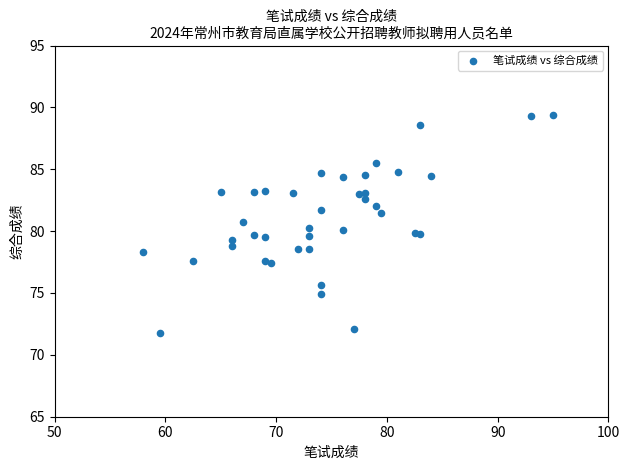

What is the range of X values (max minus min)?

37.0